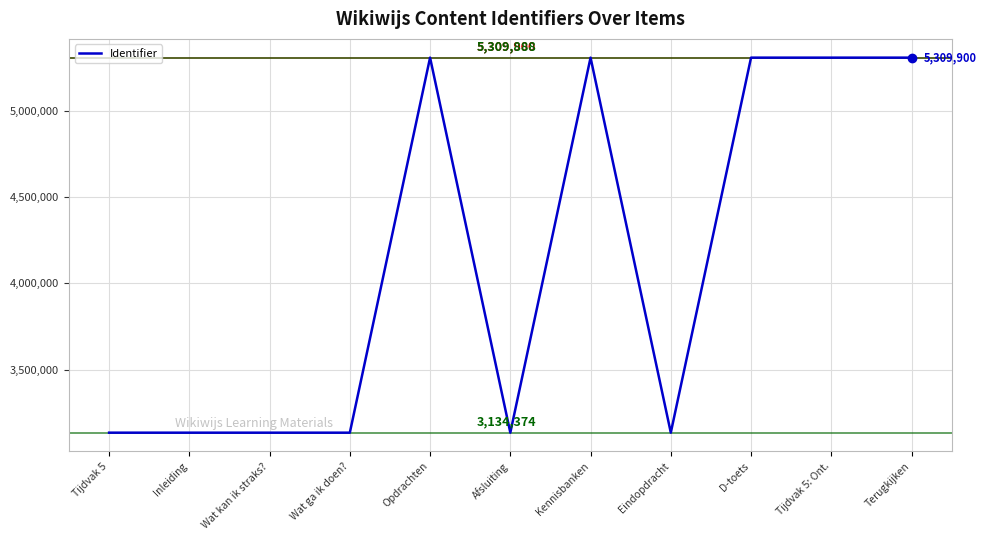

True or false: the data shows 2645137 at Opdrachten.

False